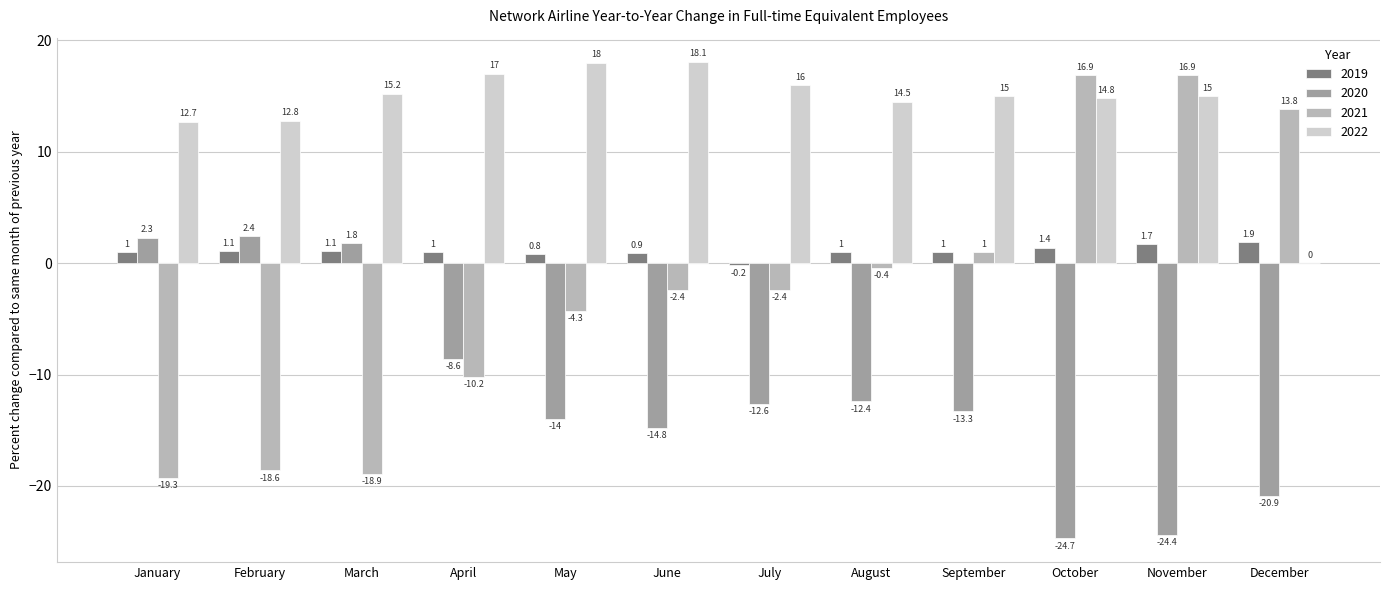

Count the number of data series in this chart.

4